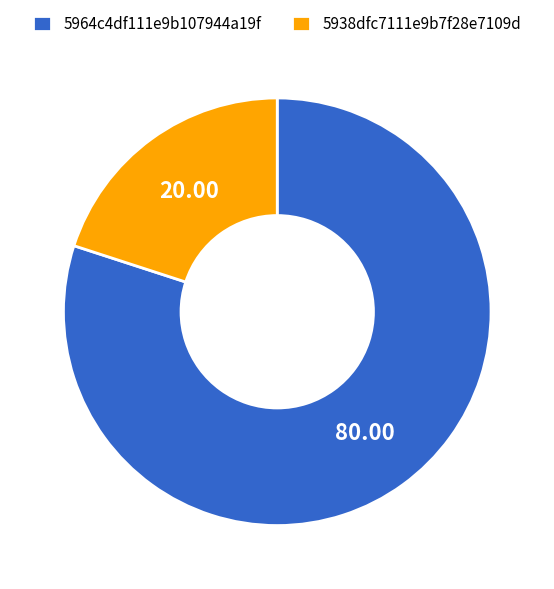

Which category accounts for the majority?

5964c4df111e9b107944a19f